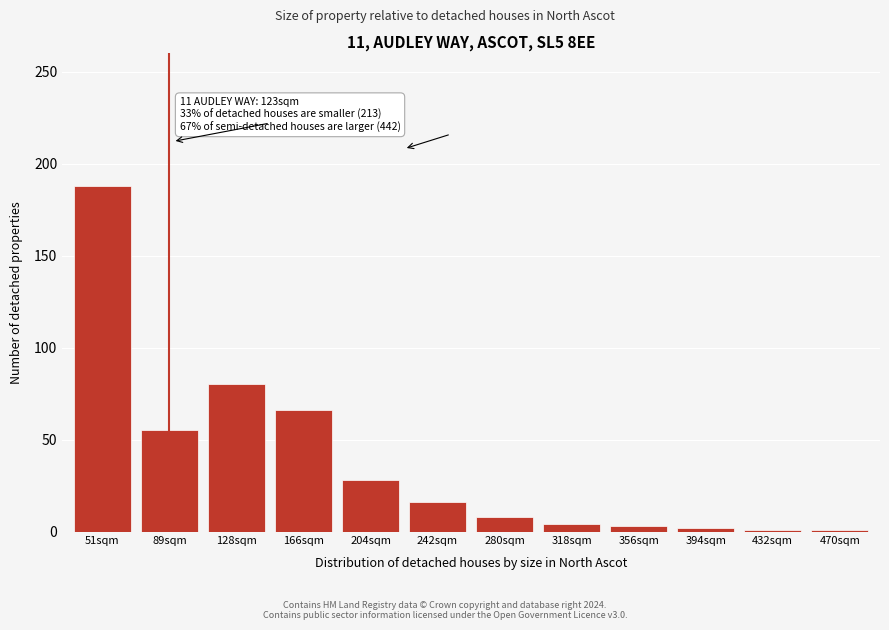

Which category has the highest value across all series?

51sqm